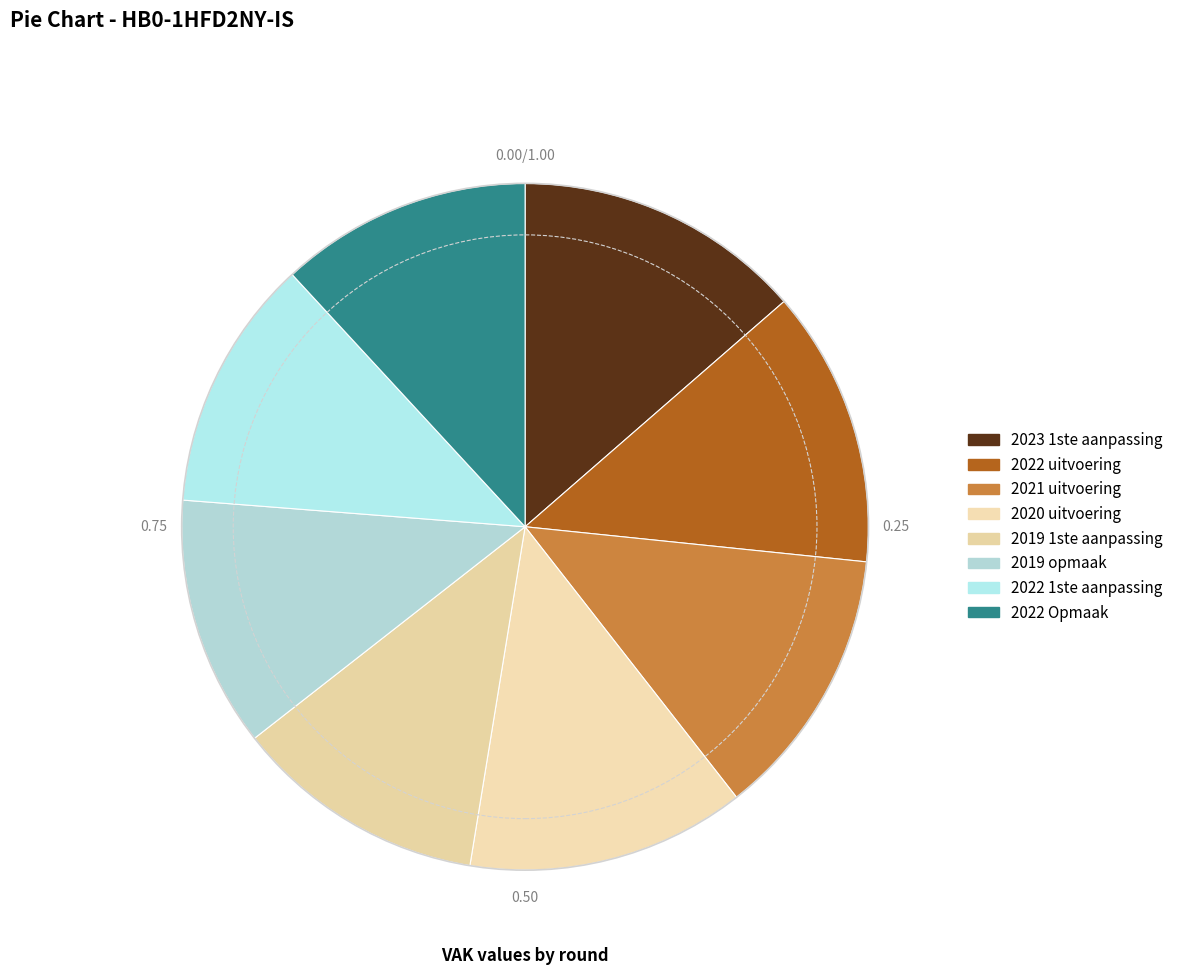

What is the change in value from 2019 1ste aanpassing to 2022 Opmaak?

-27